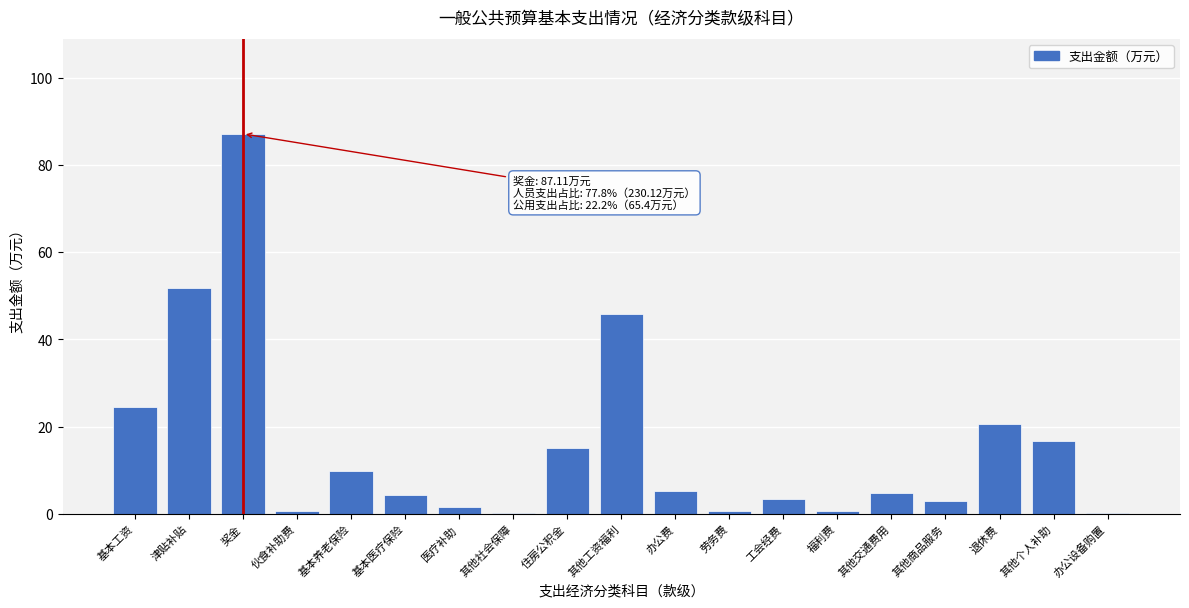

What is the greatest value displayed?

87.1